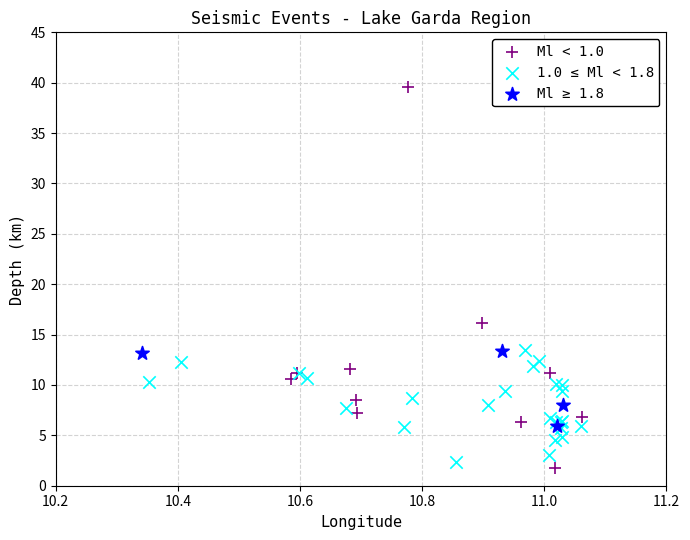

Which series contains the highest Y value?

Ml < 1.0